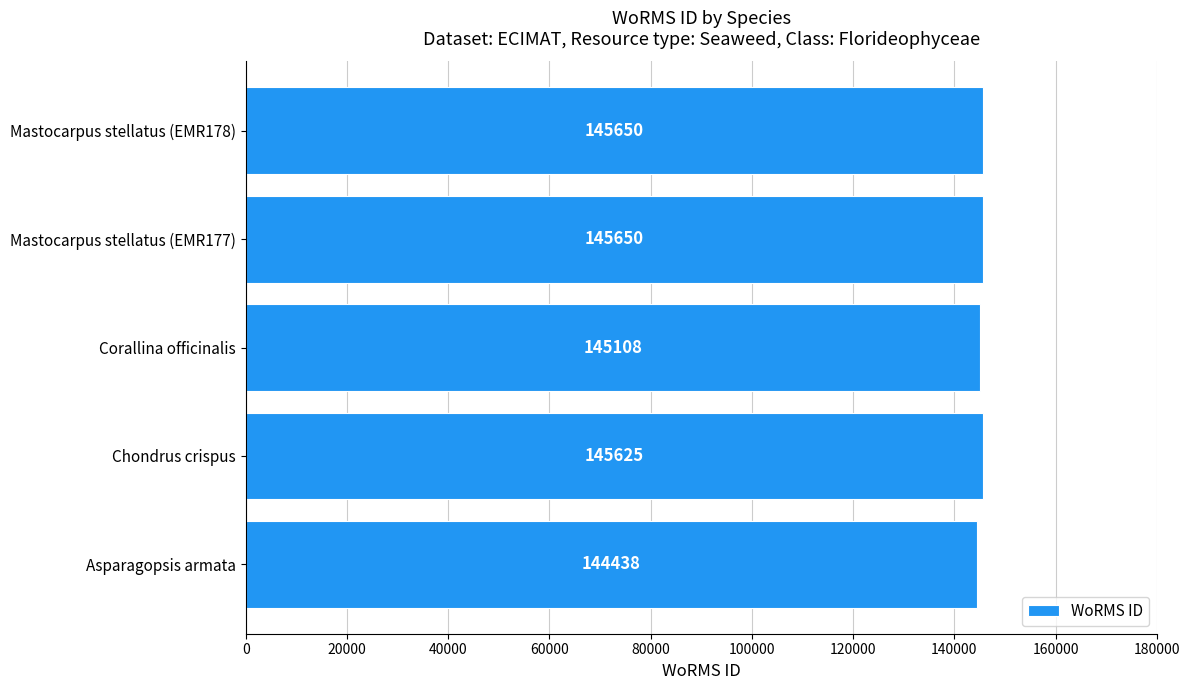

What is the maximum value shown in the chart?

145650